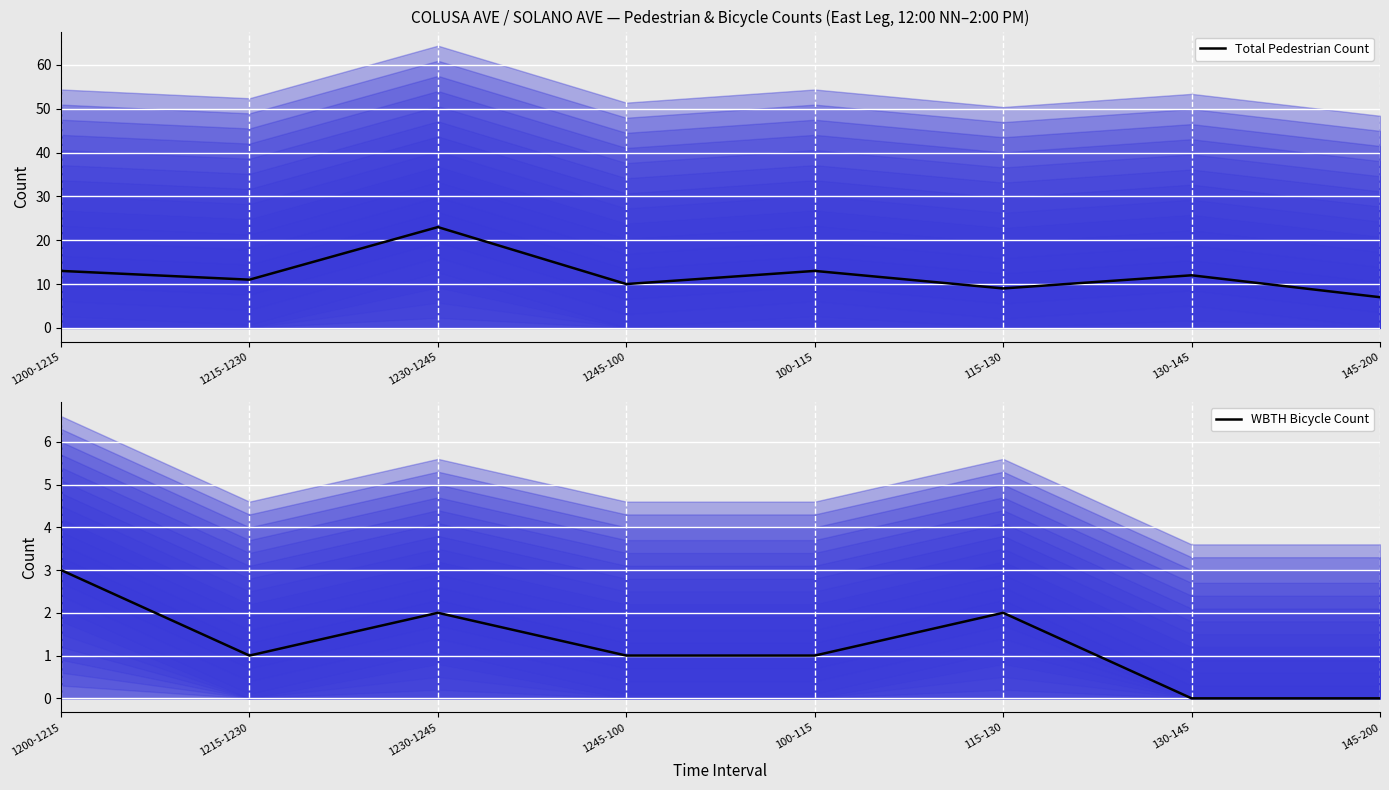

At which category is the sum across all series the highest?

1230-1245